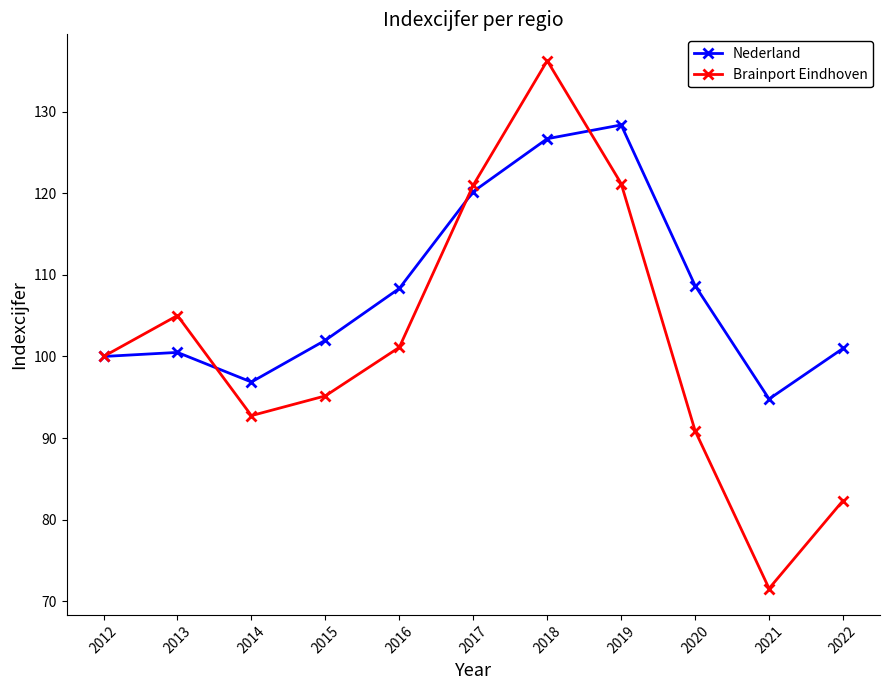

True or false: Nederland has a value of 102.0 at 2015.

True